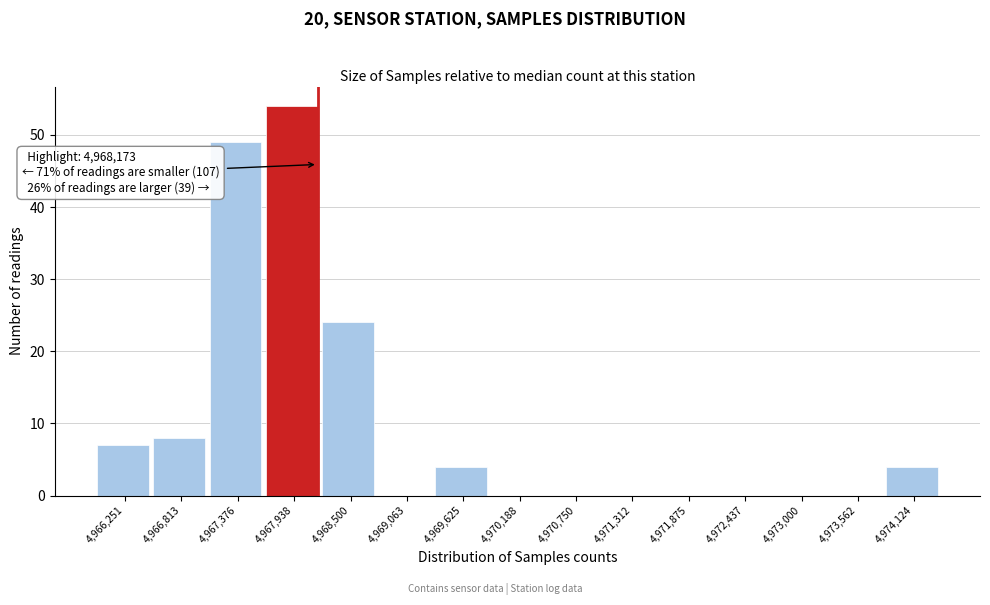

Which range on the x-axis has the tallest bar?

4967700 to 4968200